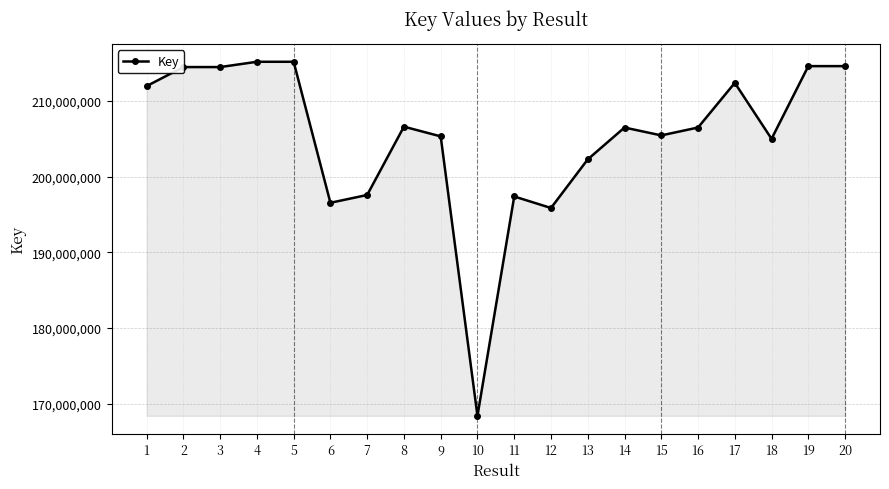

How many distinct data groups are displayed?

1